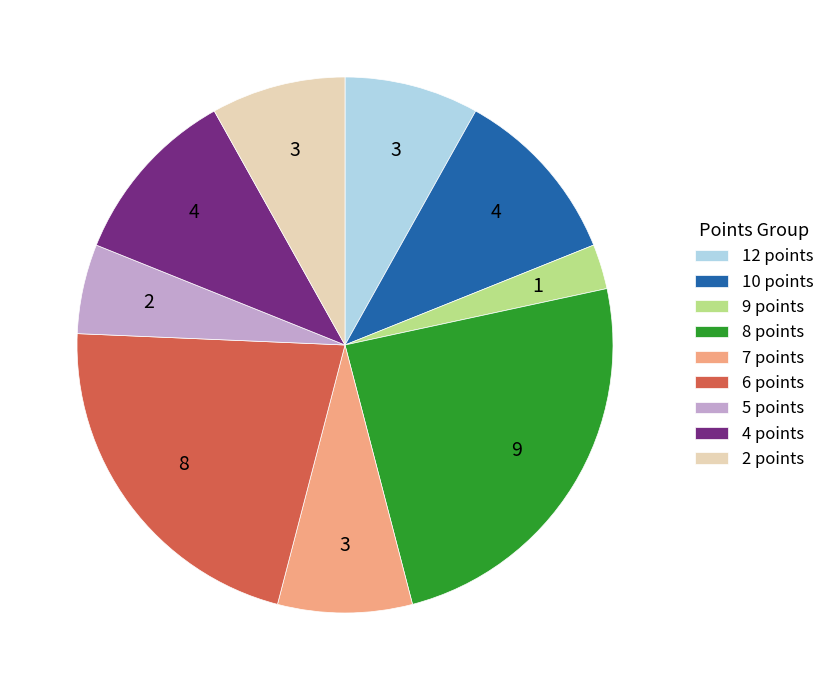

What is the smallest slice in the pie chart?

9 points